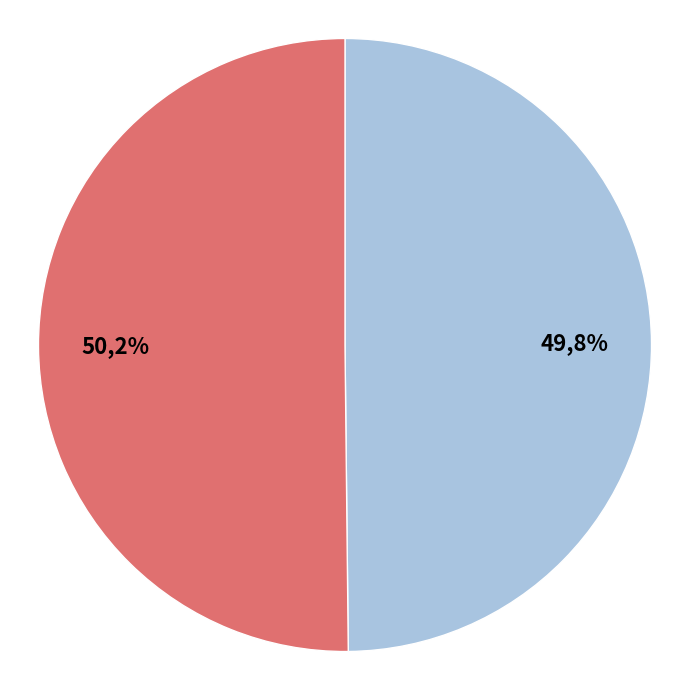

Does RCC7138 represent more than half of the total?

Yes